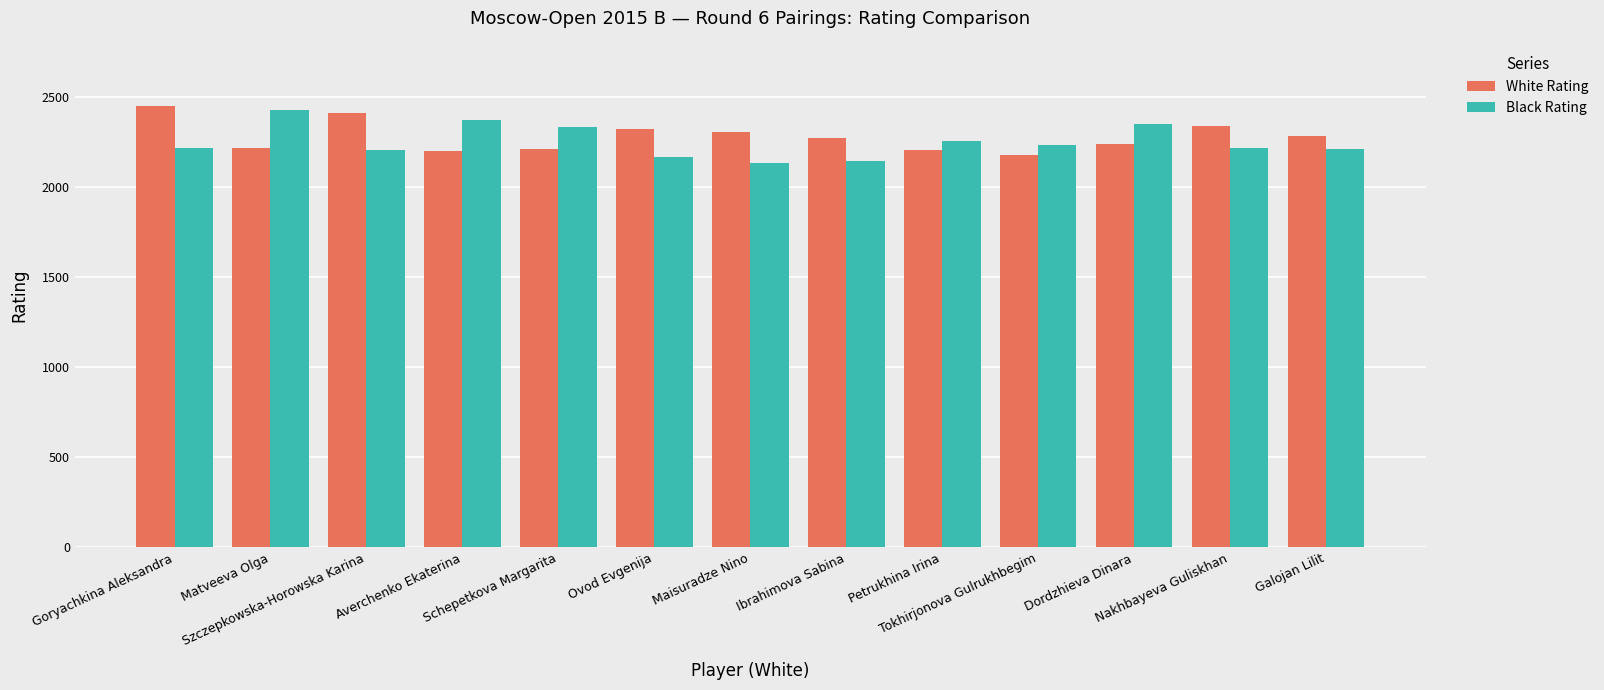

What is the highest value of the Black Rating series?

2429